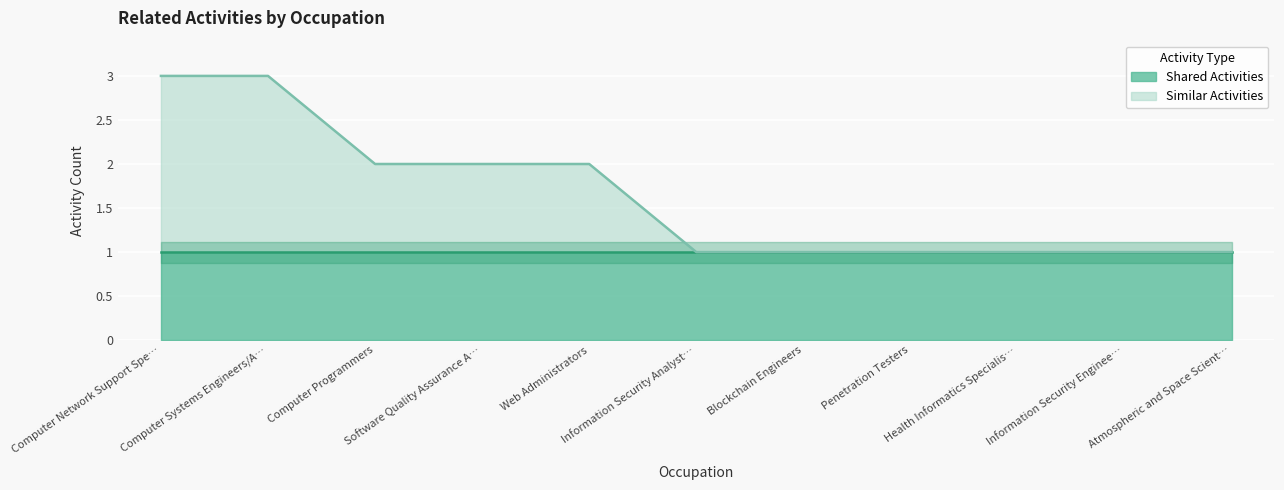

Reading left to right, what are all the values shown in this chart?

3	3	2	2	2	1	1	1	1	1	1